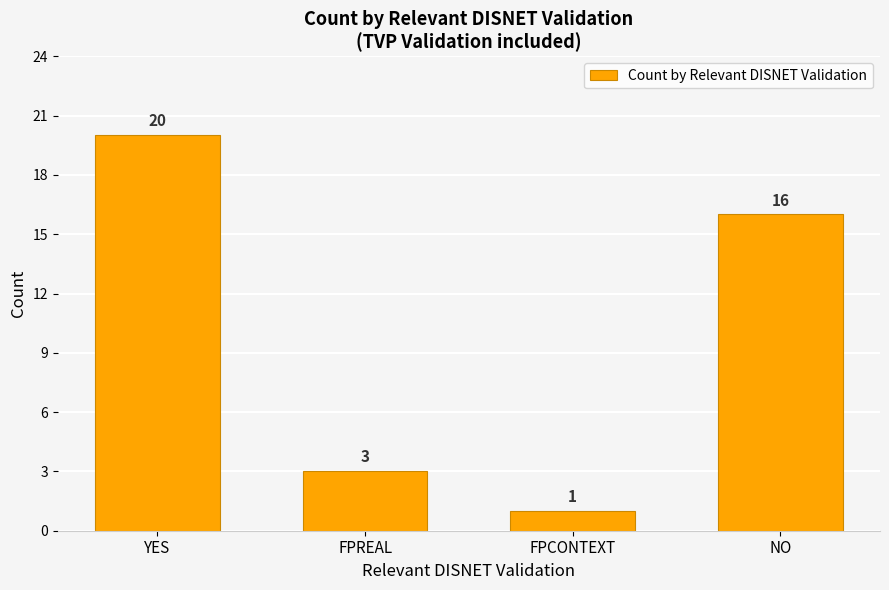

Reading left to right, what are all the values shown in this chart?

20	3	1	16